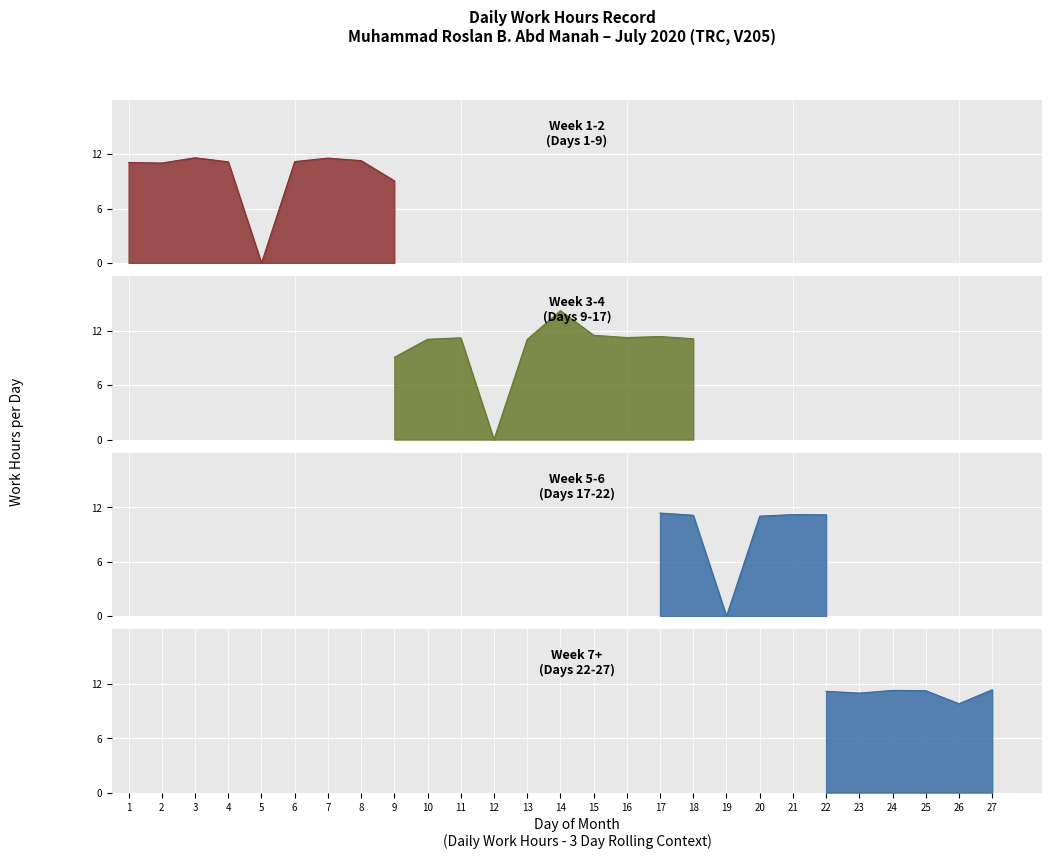

At which label does the data first exceed 11?

1